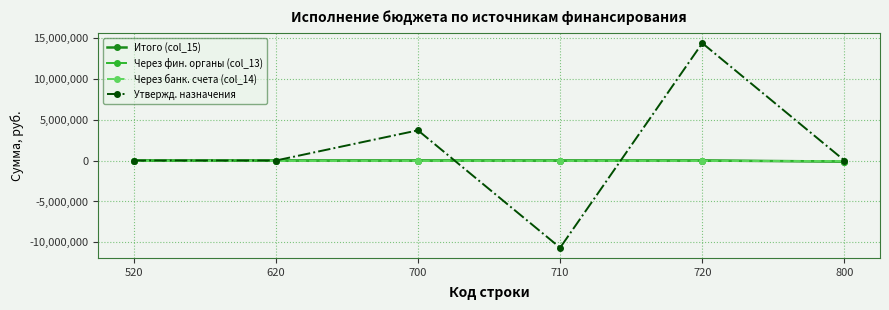

At how many categories does at least one series exceed 457345?

2